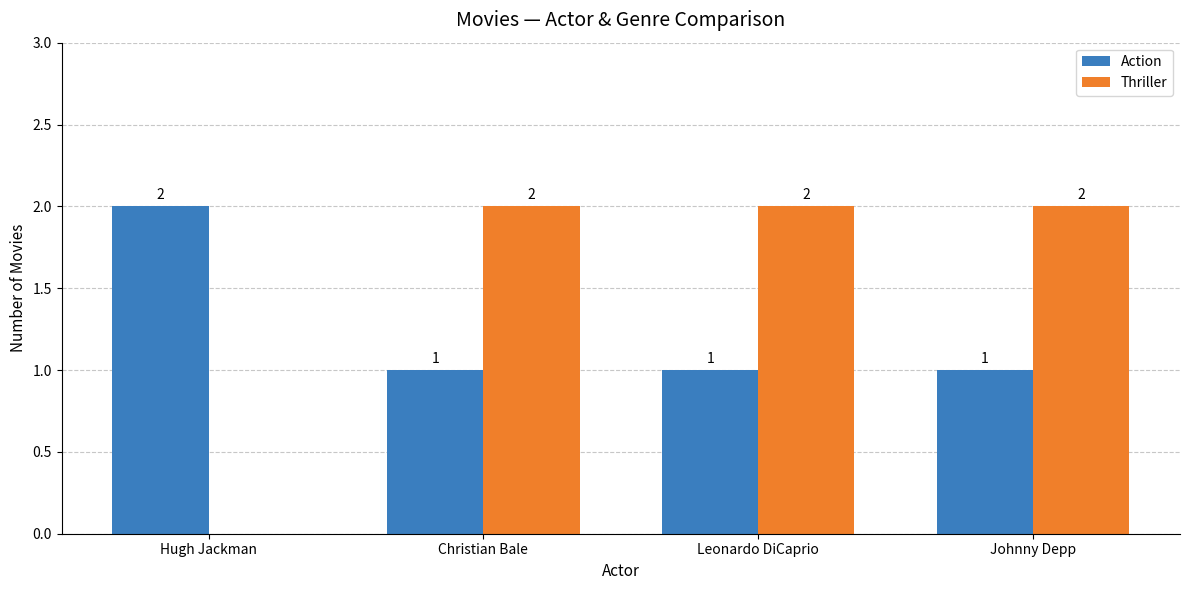

What is the difference between the Thriller values at Johnny Depp and Hugh Jackman?

2